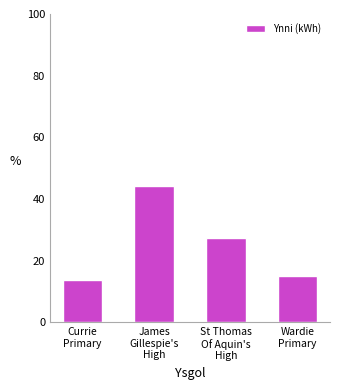

What is the difference between the values at Wardie
Primary and James
Gillespie's
High?

29.1